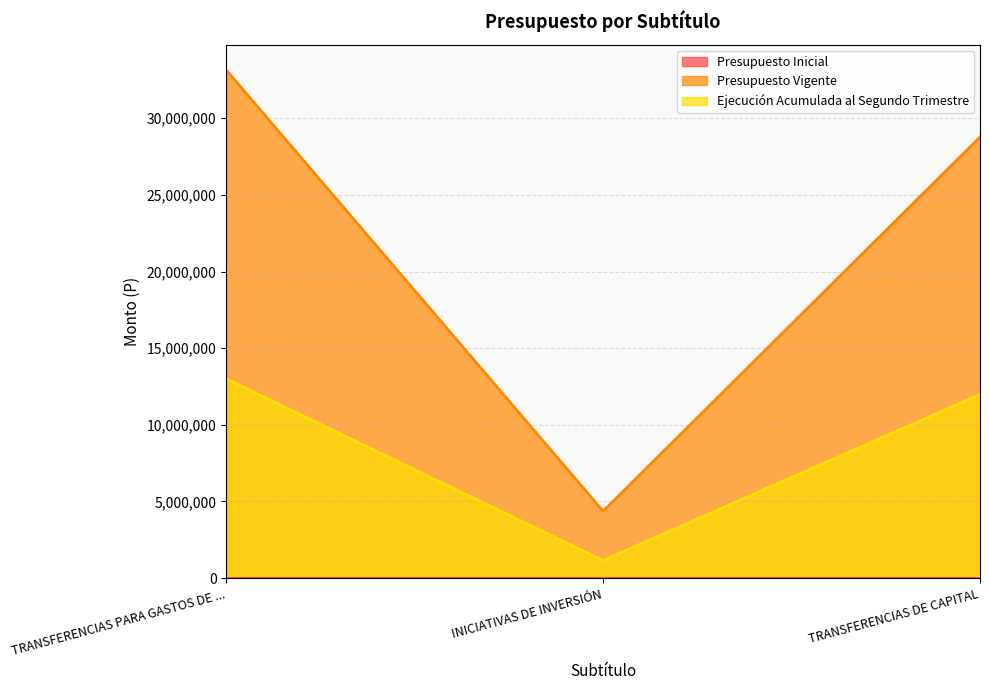

Between TRANSFERENCIAS PARA GASTOS DE ... and TRANSFERENCIAS DE CAPITAL, which series saw the biggest shift?

Presupuesto Vigente